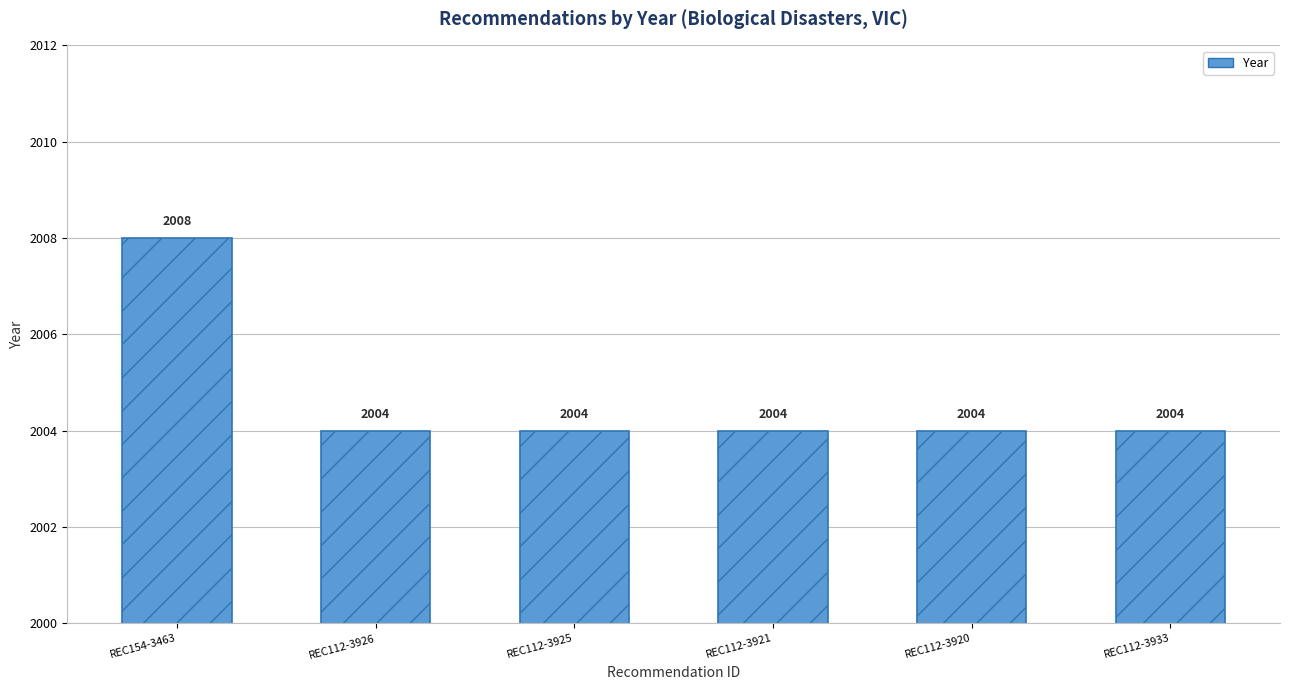

What is the greatest value displayed?

2008